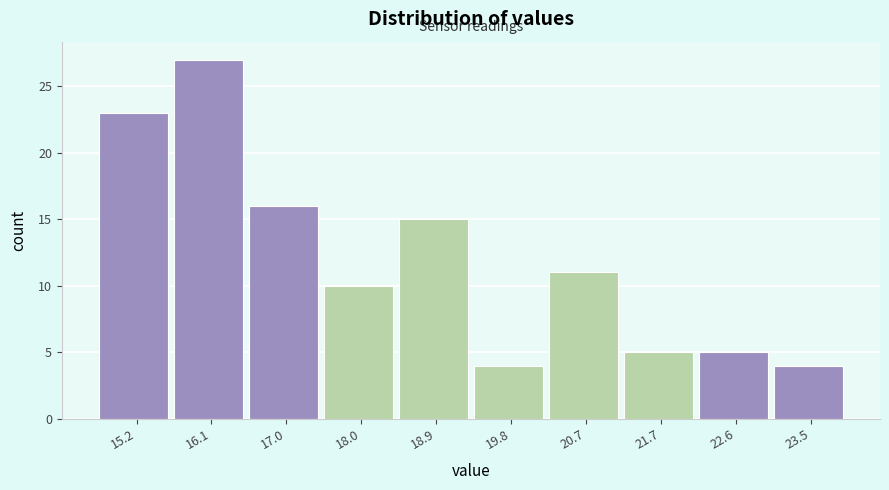

How tall is the bar that spans 18.42 to 19.35 on the x-axis? Neither the bar edges nor the heights are printed on the chart, so give them approximately, as read against the axes.

15